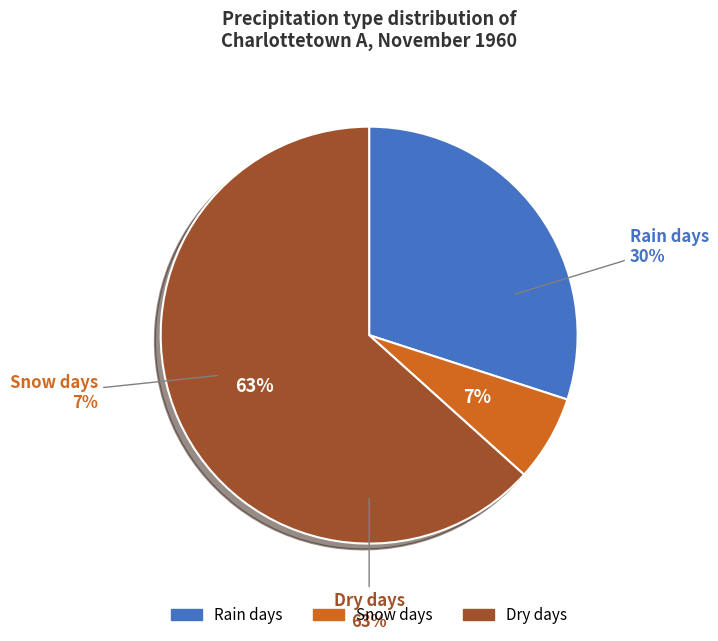

What is the smallest slice in the pie chart?

Snow days